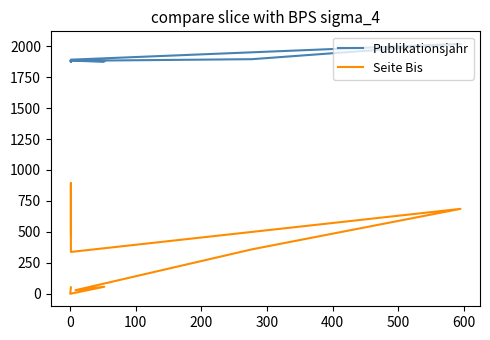

True or false: Publikationsjahr has more than 0 interior local peaks.

True